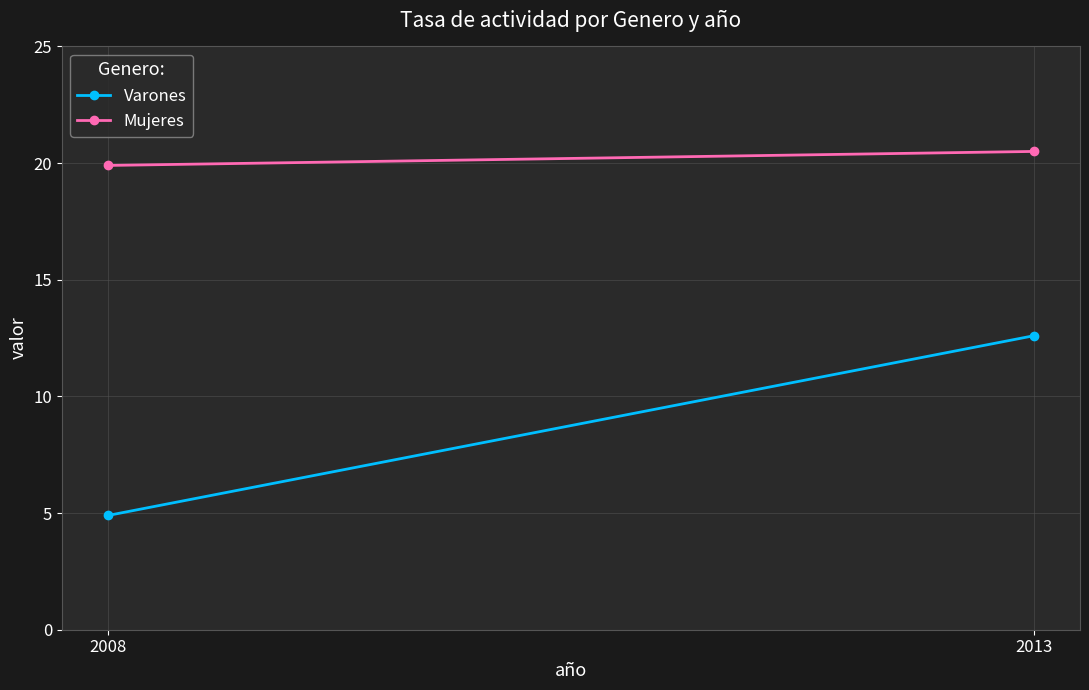

Which category has the highest value in the Mujeres series?

2013